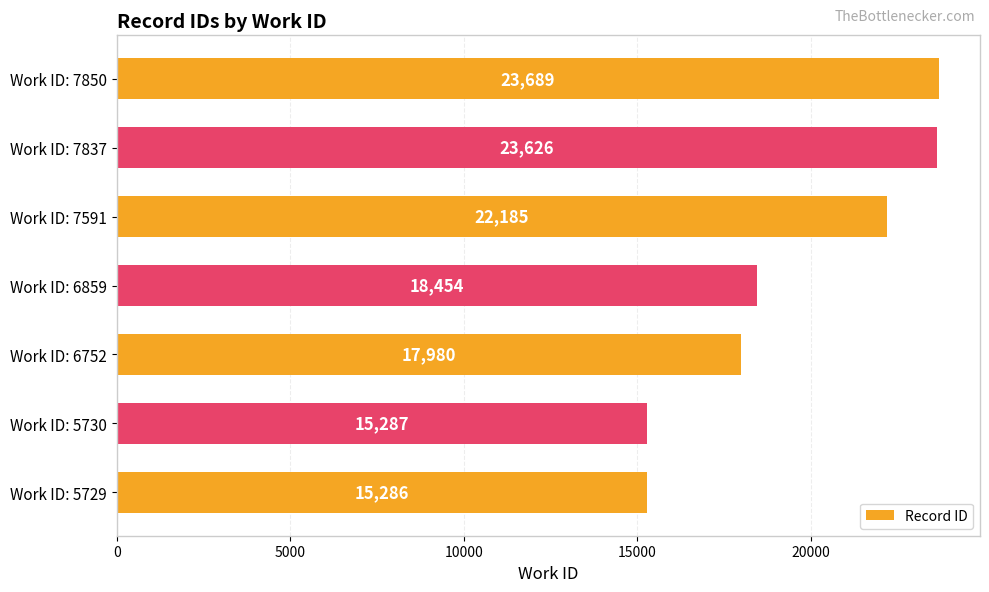

Which category has the highest value across all series?

Work ID: 7850